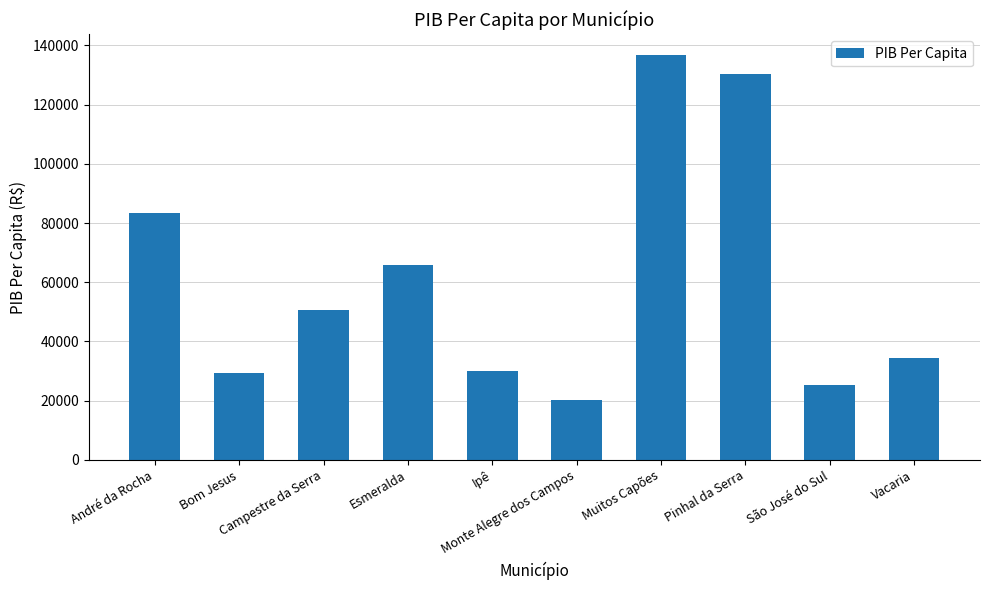

What is the minimum value shown in the chart?

20136.0